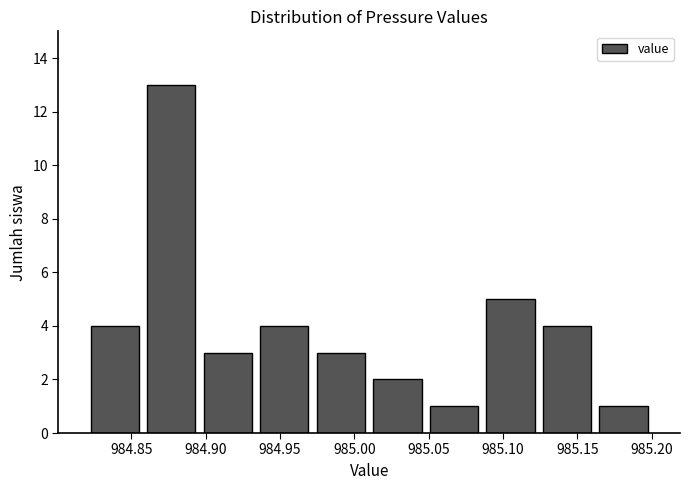

What is the height of the bar covering 984.896 to 984.934 on the x-axis? Neither the bar edges nor the heights are printed on the chart, so give them approximately, as read against the axes.

3